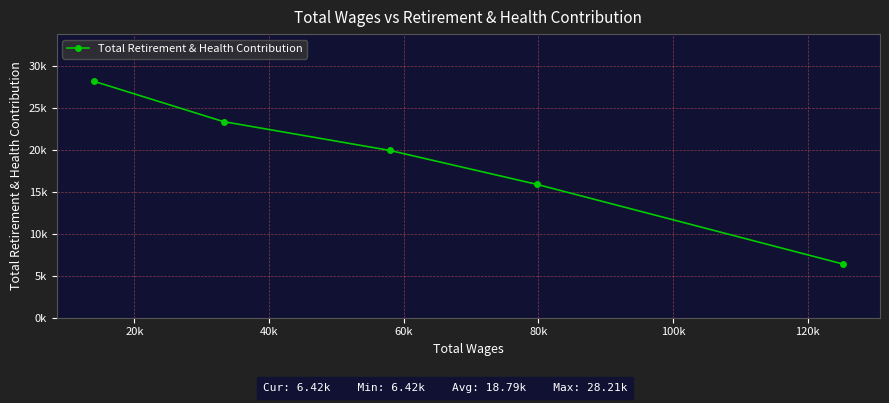

What is the difference between the second highest and minimum values?

16984